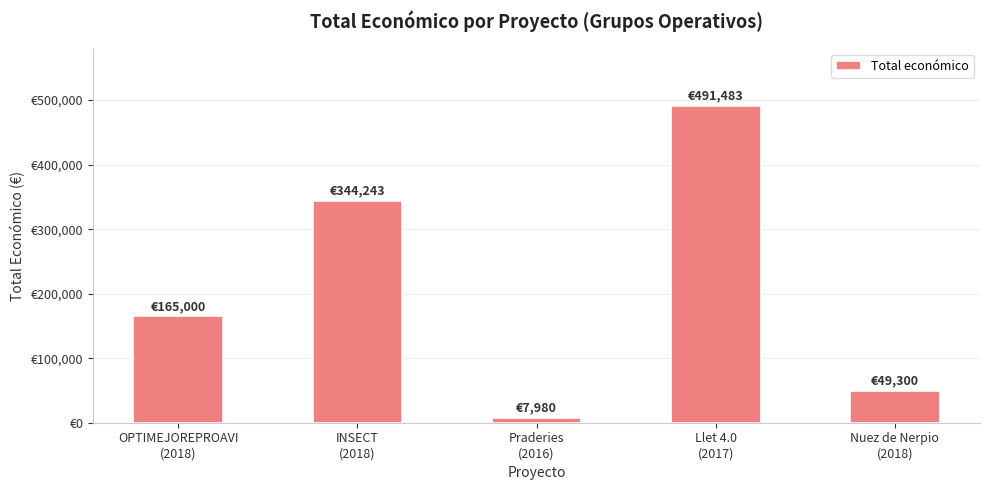

Which has a higher value, Nuez de Nerpio
(2018) or Praderies
(2016)?

Nuez de Nerpio
(2018)